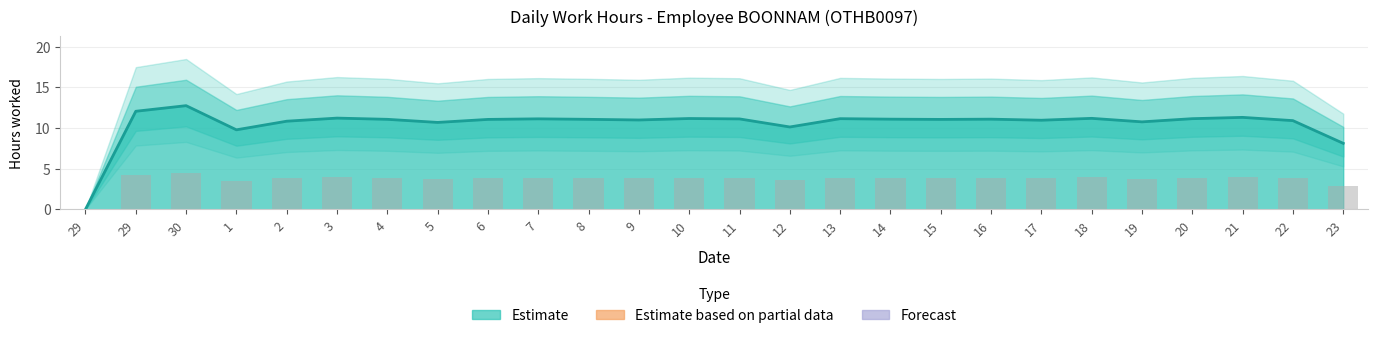

Are the bars grouped side by side (vs. stacked)?

No